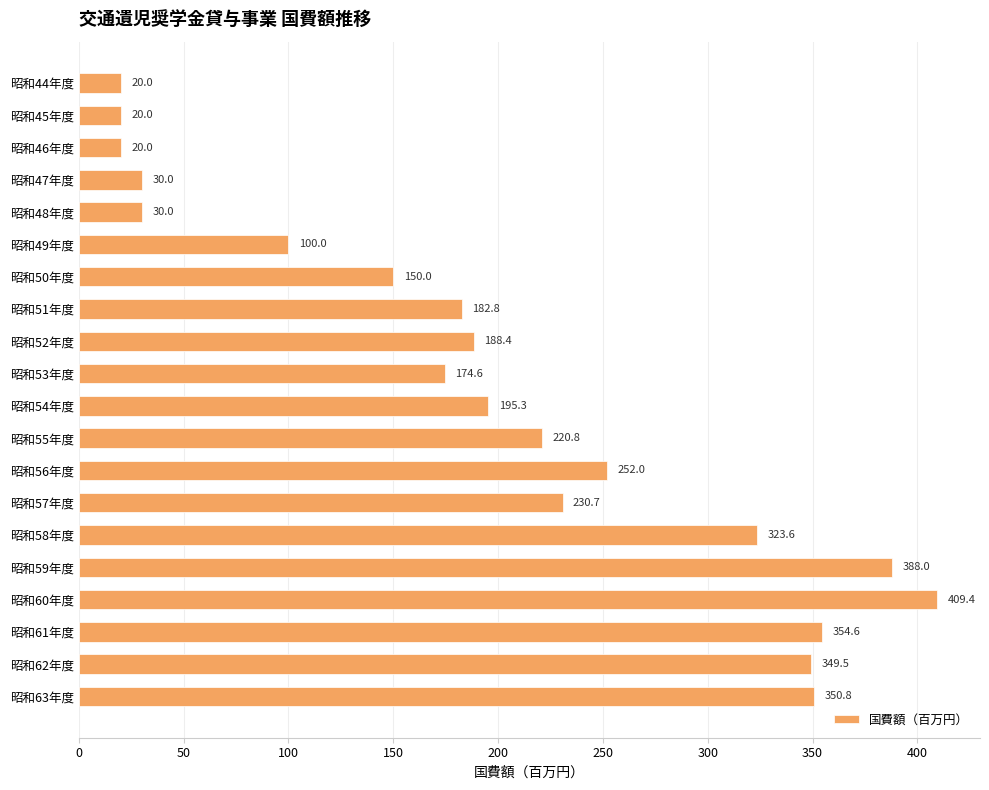

What is the greatest value displayed?

409.4